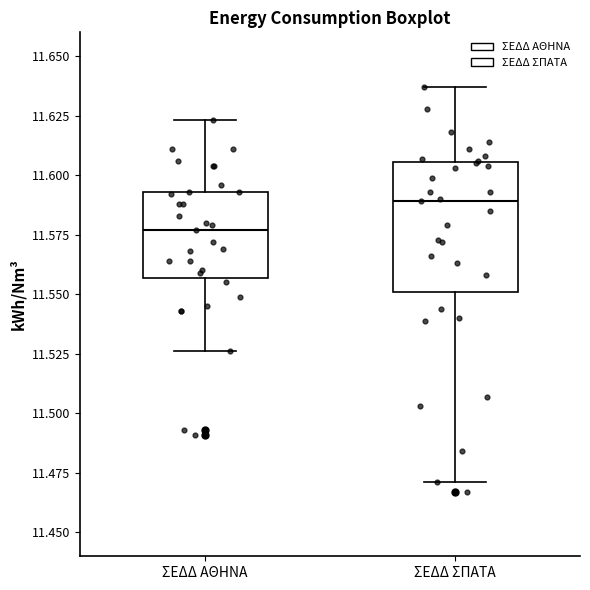

Comparing the boxes themselves (not the whiskers), which one is the tallest?

ΣΕΔΔ ΣΠΑΤΑ